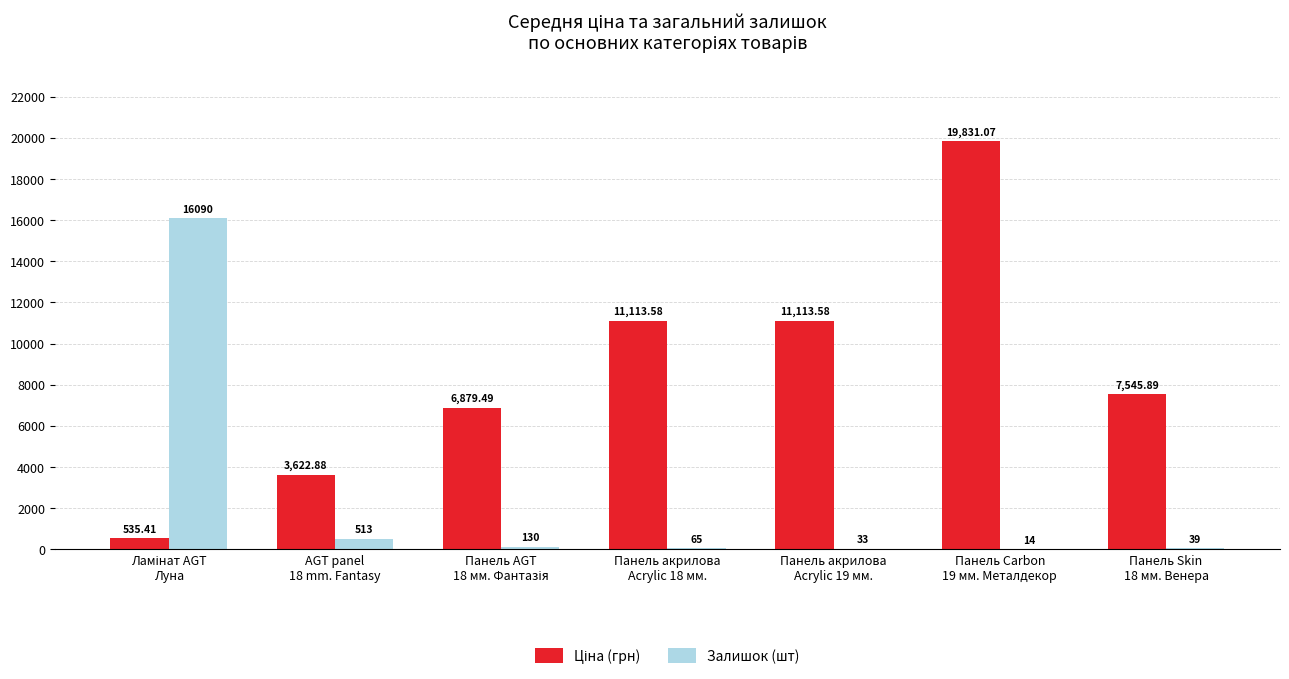

At which category is the sum across all series the highest?

Панель Carbon
19 мм. Металдекор